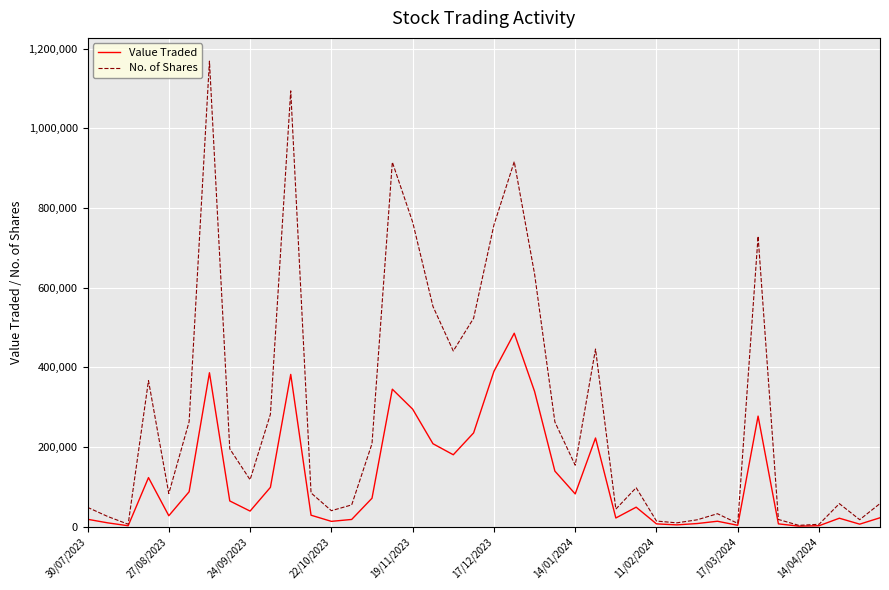

Which series has the largest total across all categories?

No. of Shares